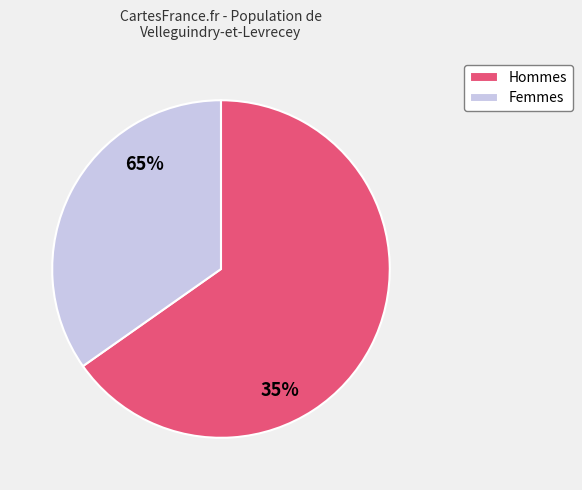

True or false: 8 accounts for 1% of the total.

False